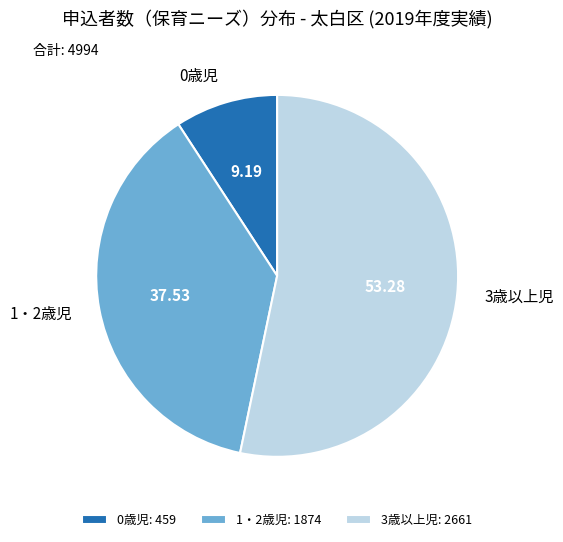

Which has a higher value, 3歳以上児 or 0歳児?

3歳以上児